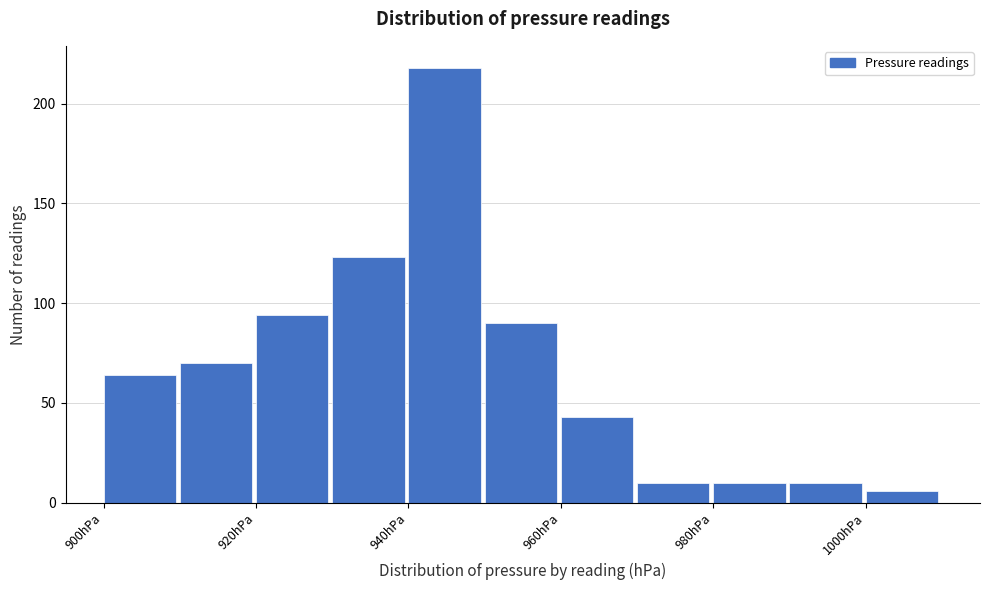

What is the height of the bar covering 970 to 980 on the x-axis? The values are not printed on the chart, so give them approximately, as read against the axis.

10